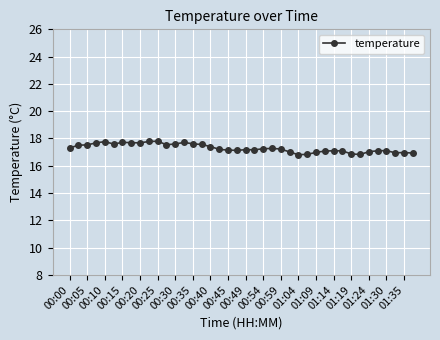

What is the difference between the maximum and minimum values?

1.0